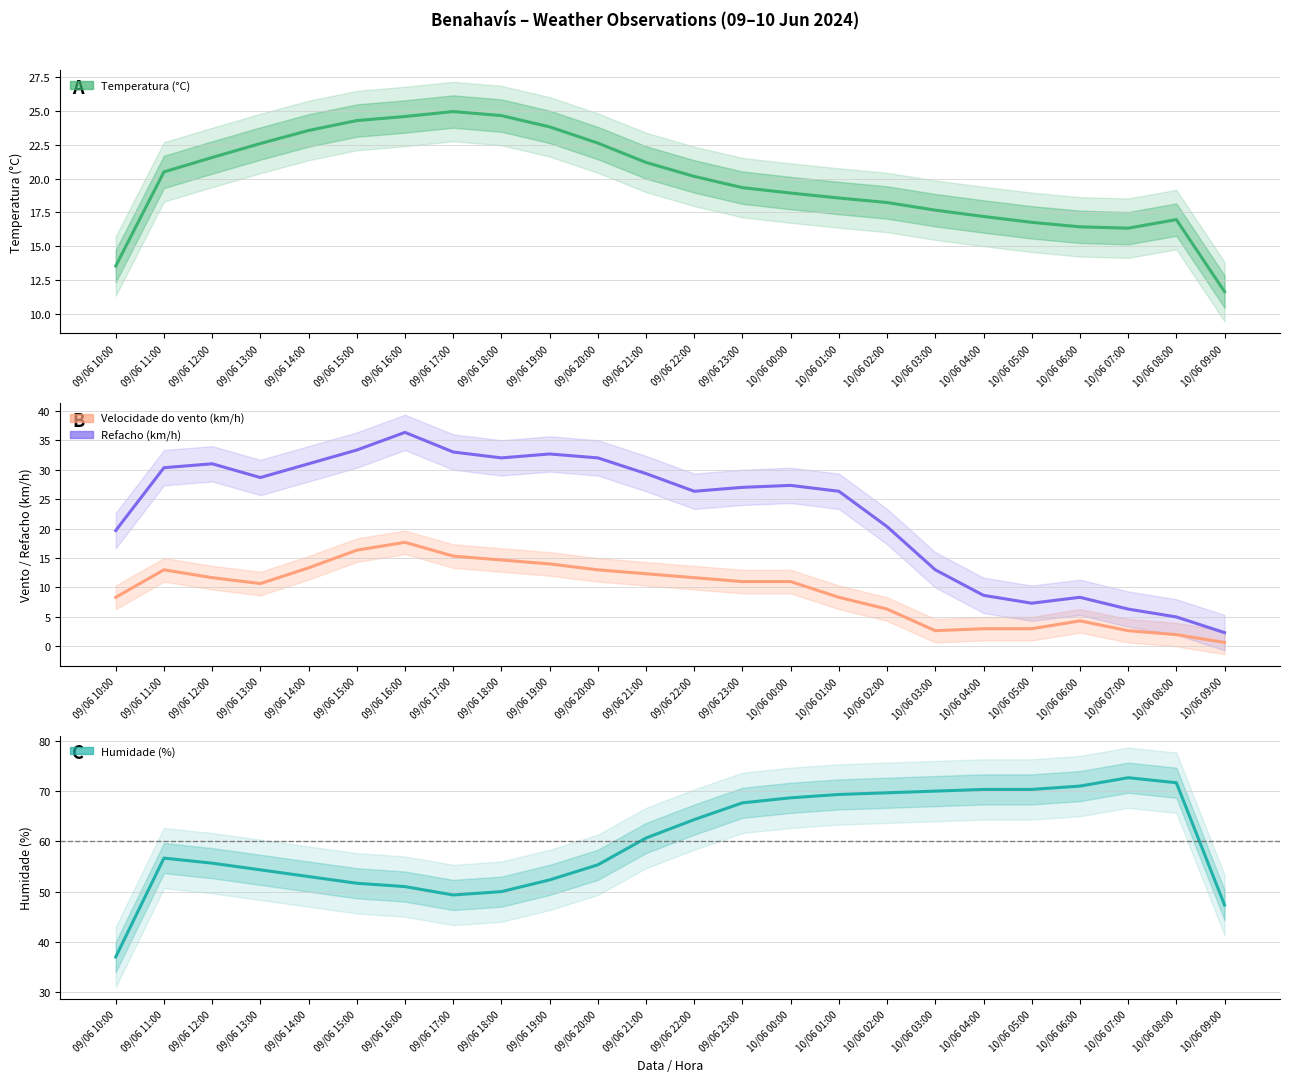

Count the number of data series in this chart.

4